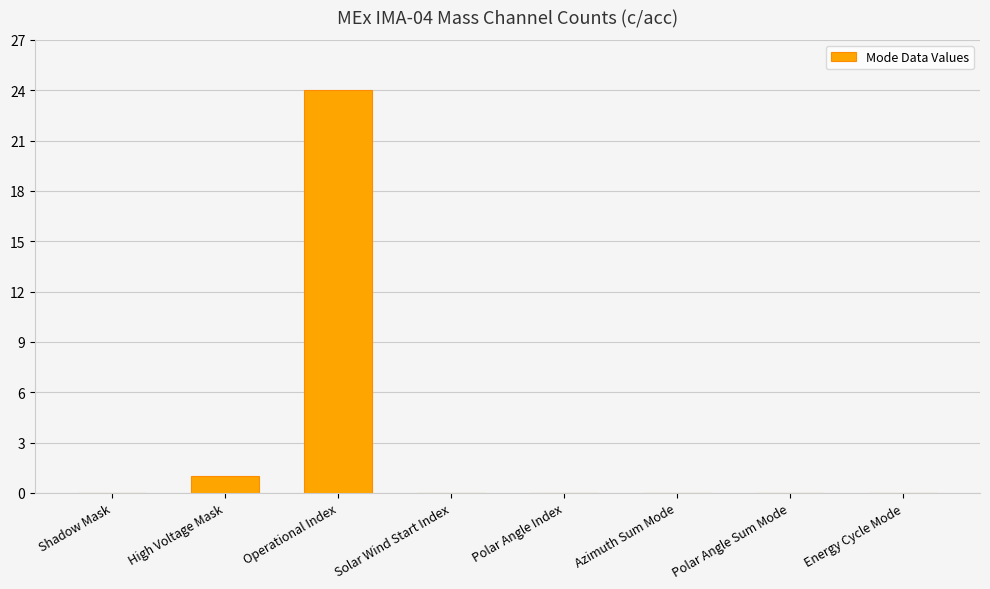

Where is the data nearest to the value 12?

High Voltage Mask